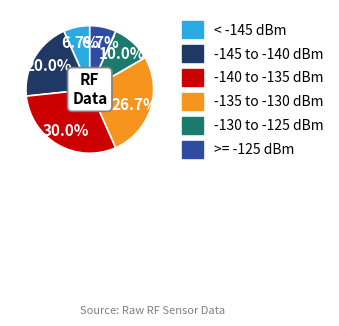

Is there a majority slice in this chart?

No